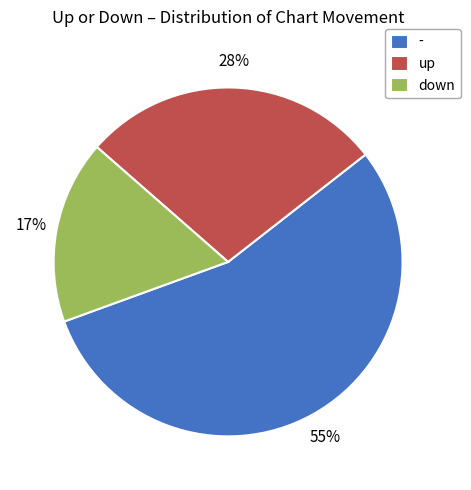

Combined, do up and down account for over 50%?

No